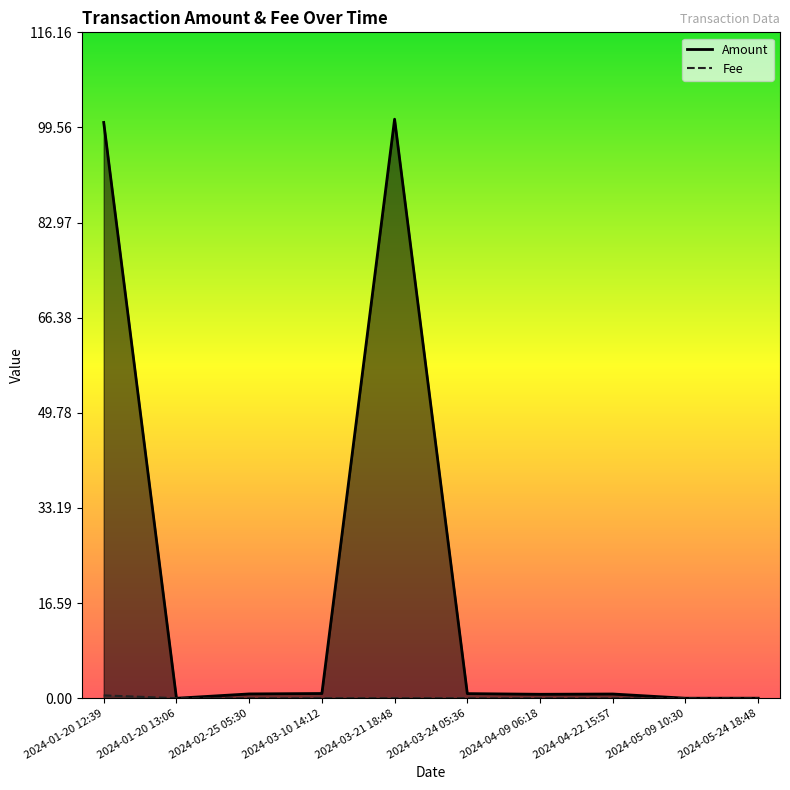

Which series has the largest total across all categories?

Amount